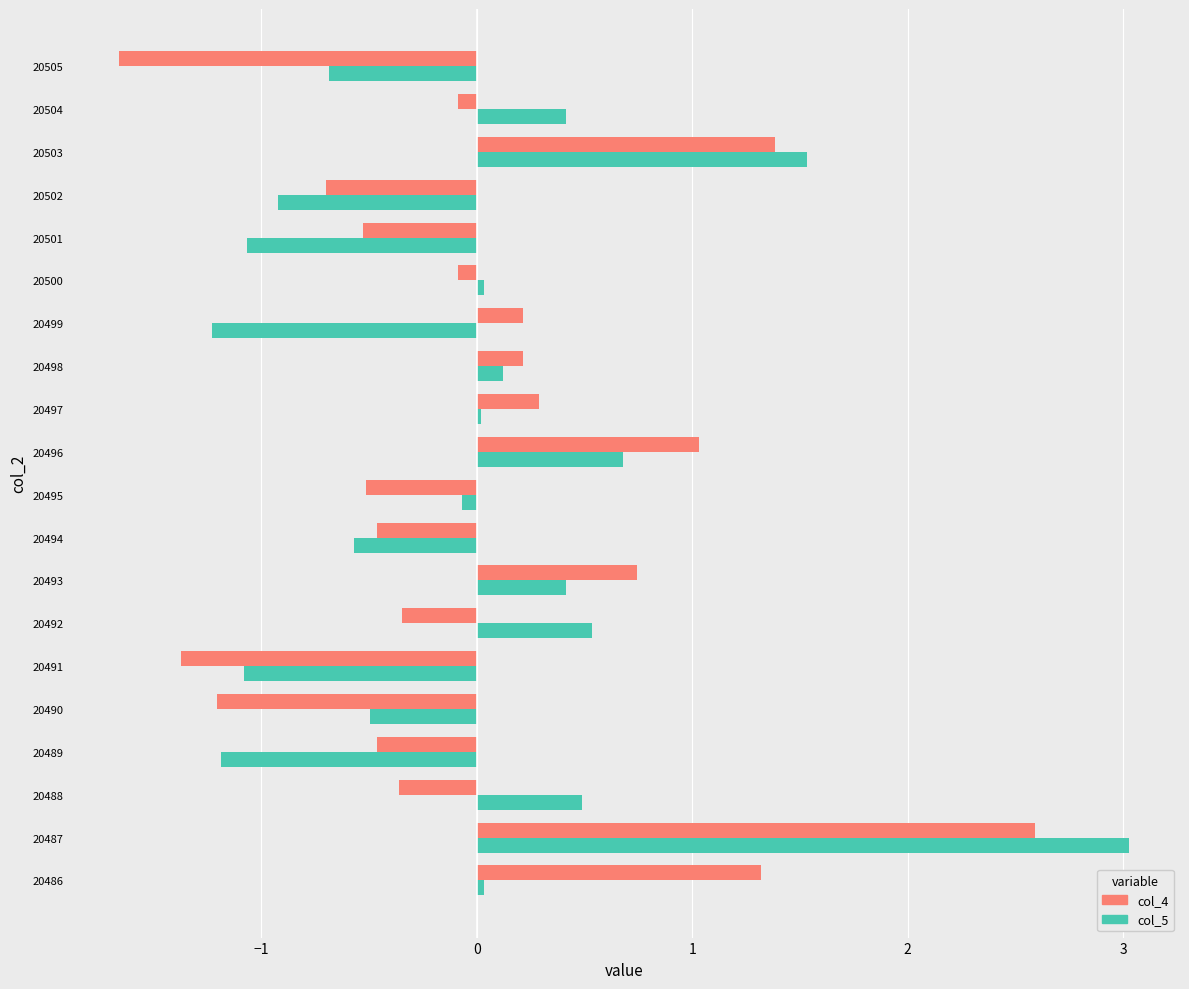

How many values in the col_4 series exceed 0?

8